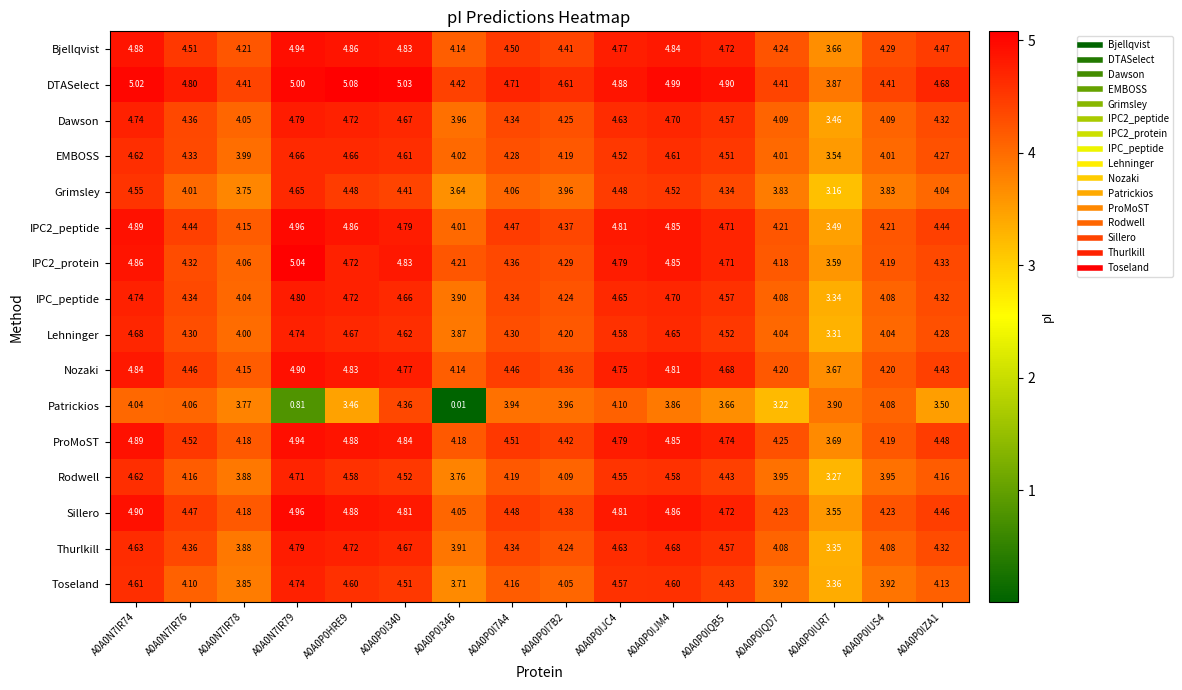

Which series has the largest range (max minus min)?

Patrickios